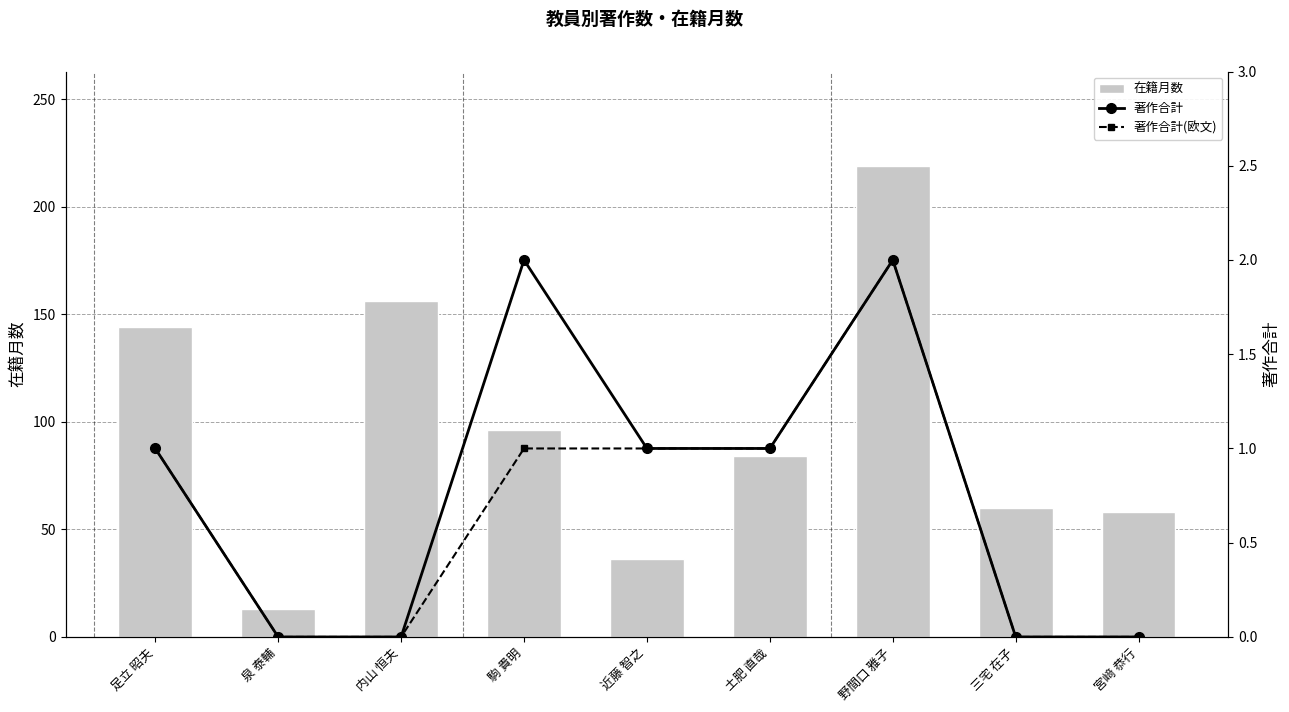

What is the difference between the maximum and minimum values in the 著作合計 series?

2